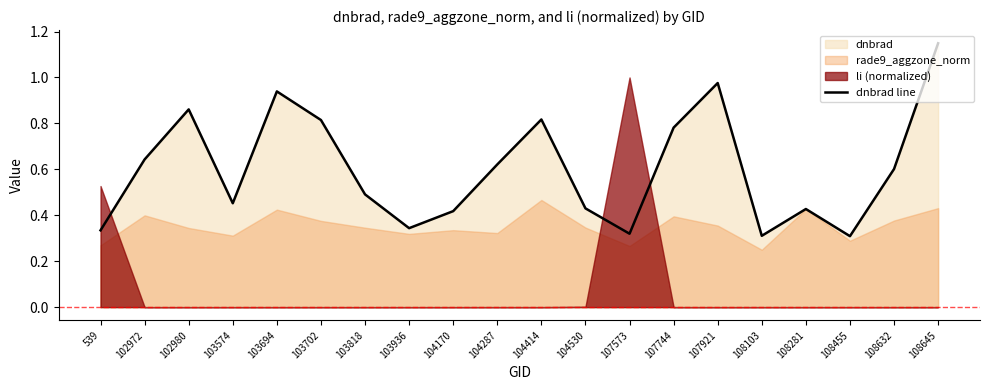

List the labels in order of value, smallest first.

108455, 108103, 107573, 539, 103936, 104170, 108281, 104530, 103574, 103818, 108632, 104287, 102972, 107744, 103702, 104414, 102980, 103694, 107921, 108645